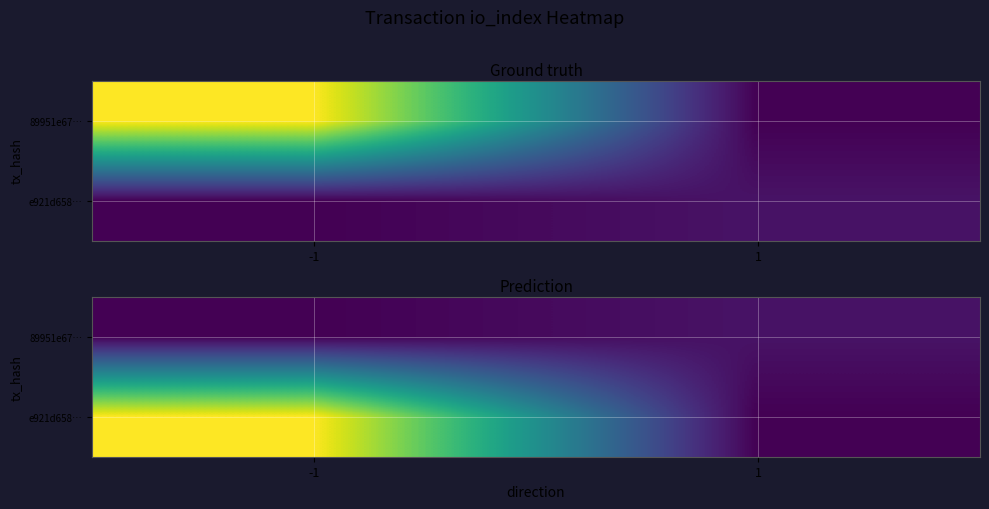

The 89951e67… series shows 8 at -1. True or false?

False